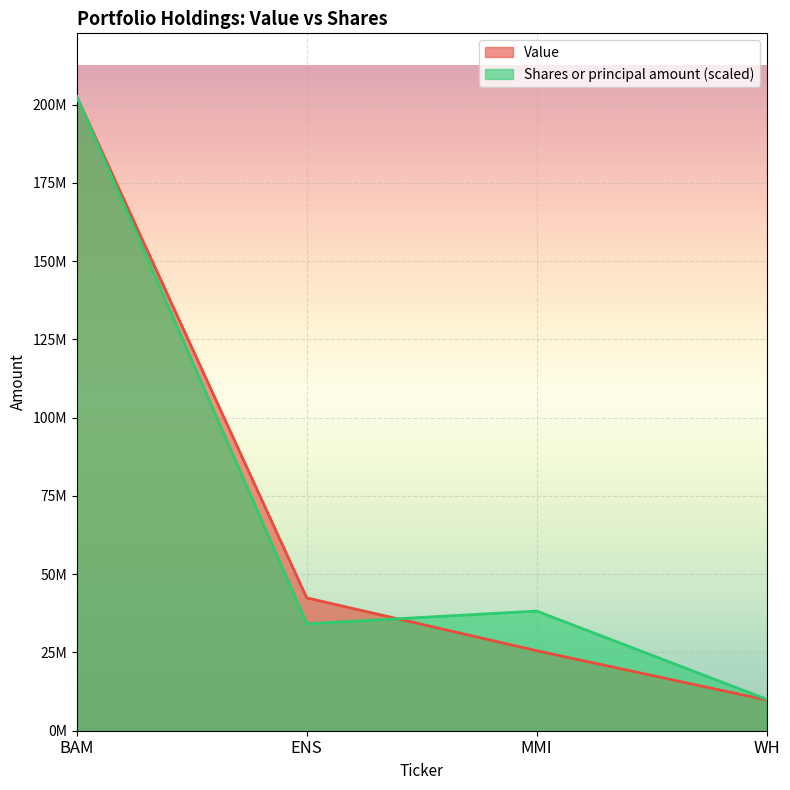

Which series ends up on top after the final intersection of Value and Shares or principal amount?

Shares or principal amount